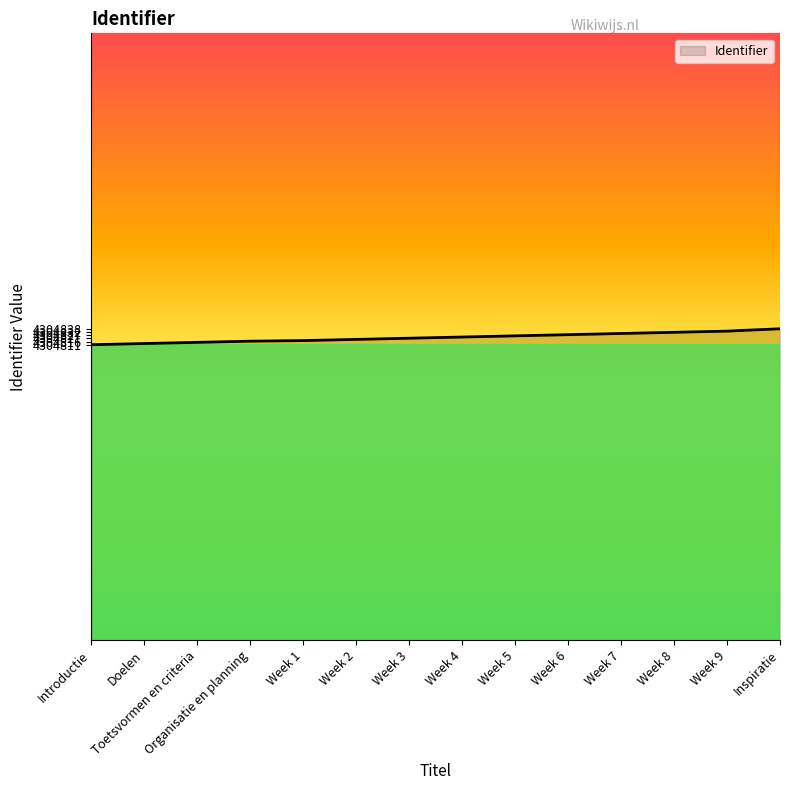

What is the smallest value displayed?

4304811